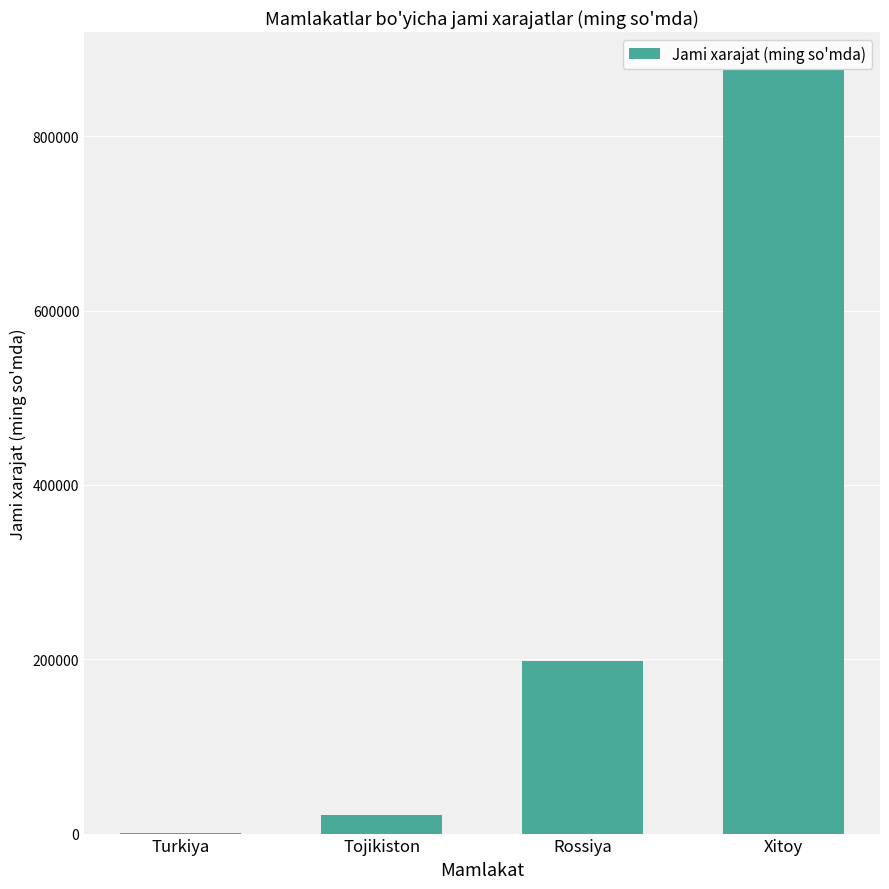

The value at Xitoy is 875771.1. True or false?

True